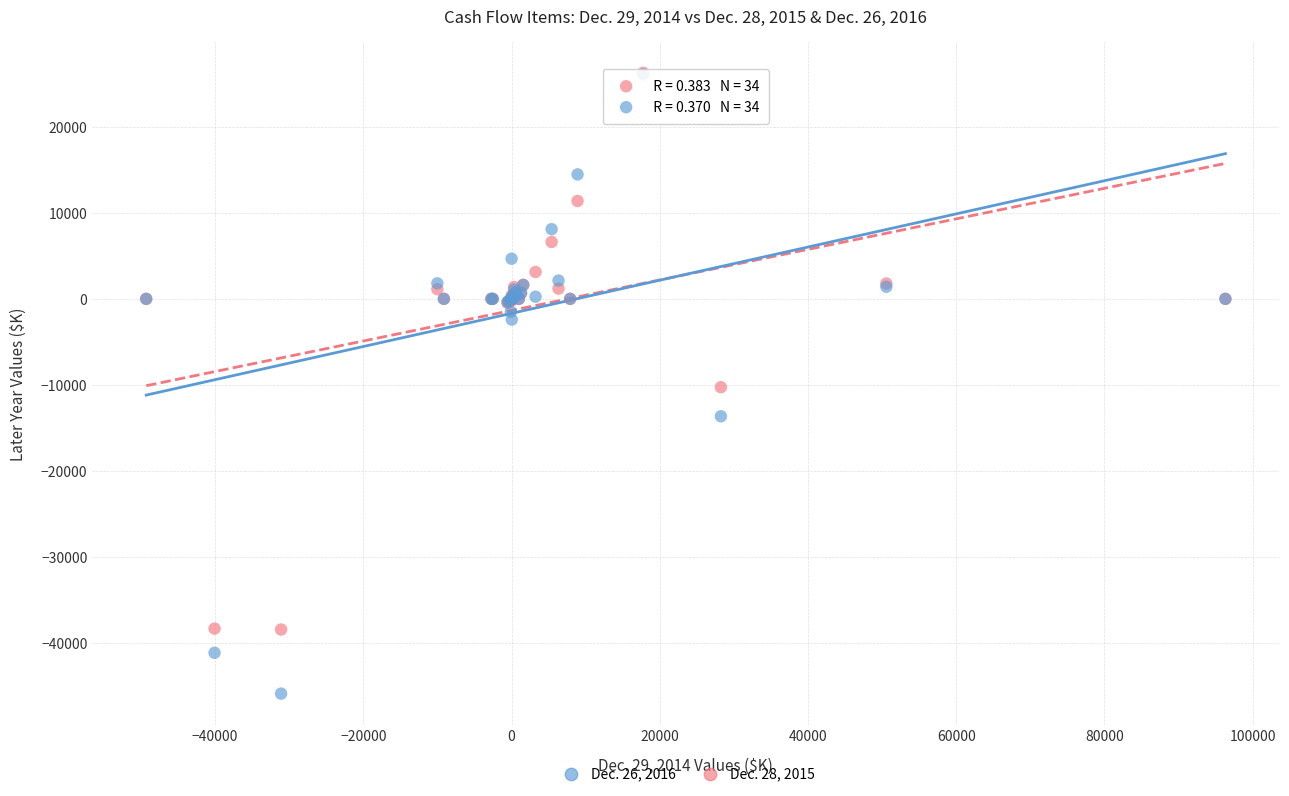

Which series has the widest spread of Y values?

Dec. 26, 2016